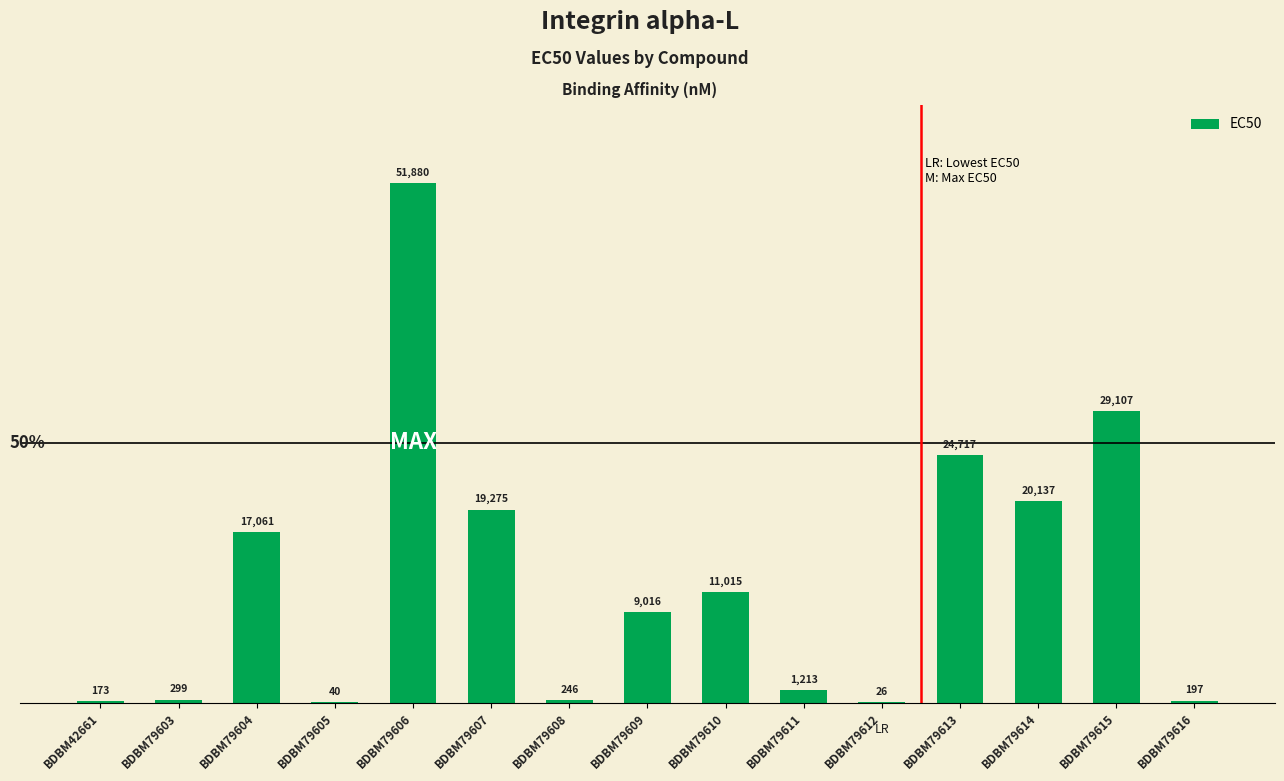

True or false: the data shows 12050 at BDBM79606.

False